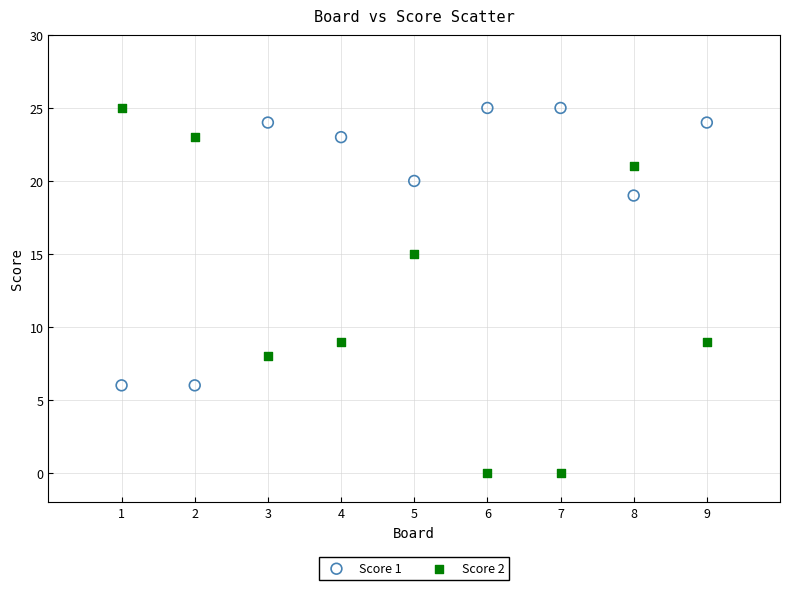

Across all data points, what is the range of X values (max minus min)?

8